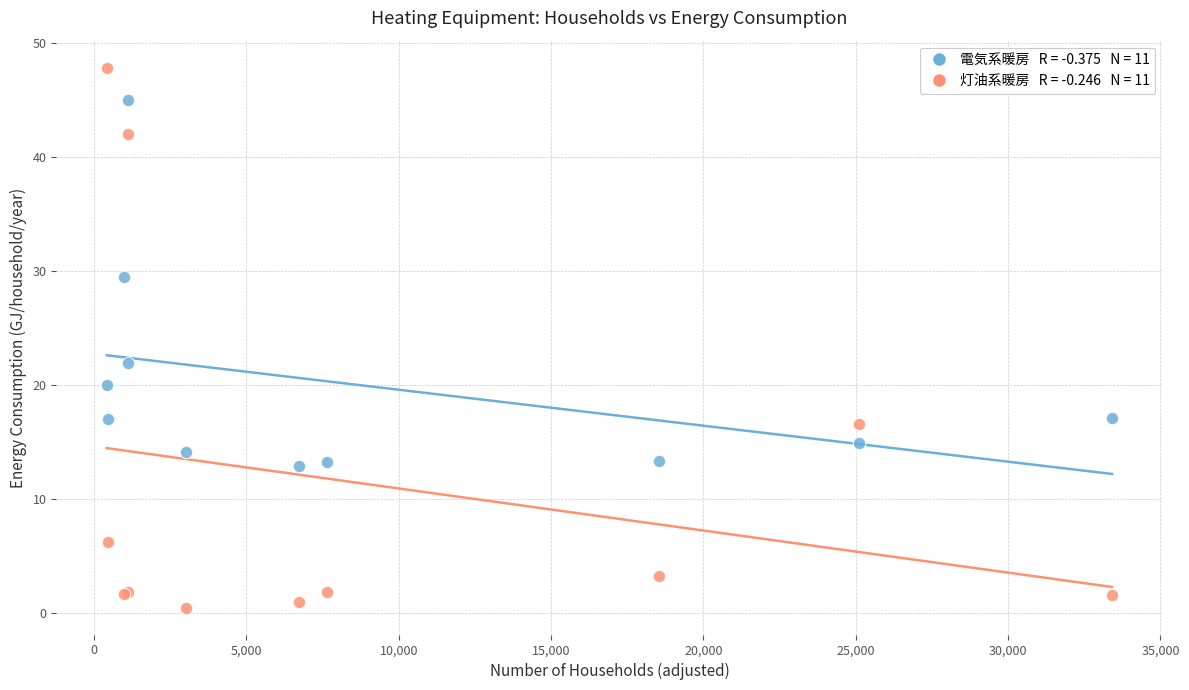

Across all series, what Y value is closest to 24?

21.9